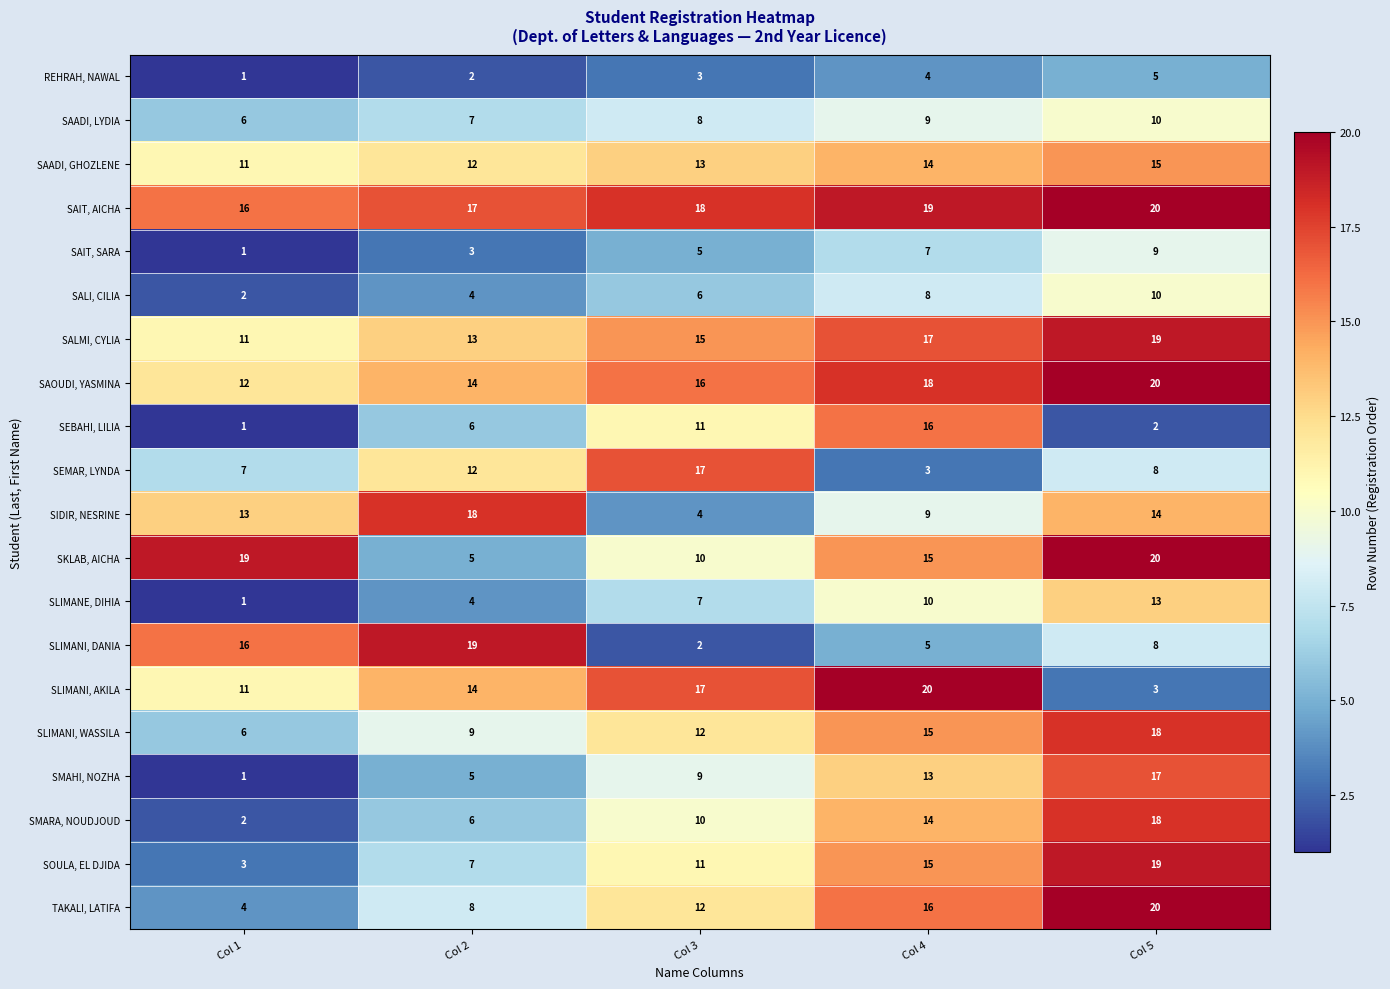

What is the maximum value for SAIT, SARA?

9